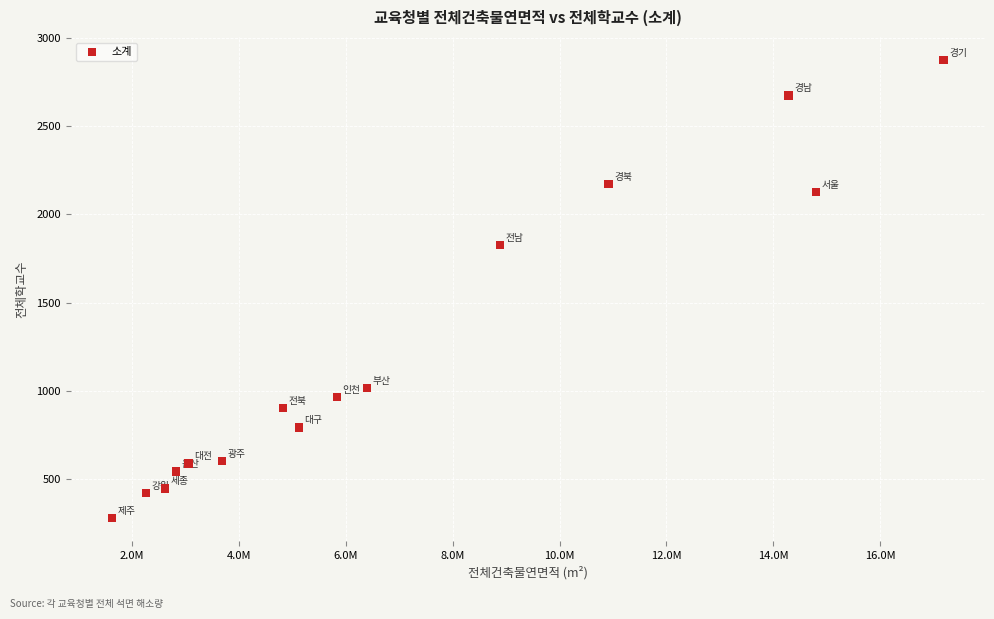

What is the range of Y values (max minus min)?

2595